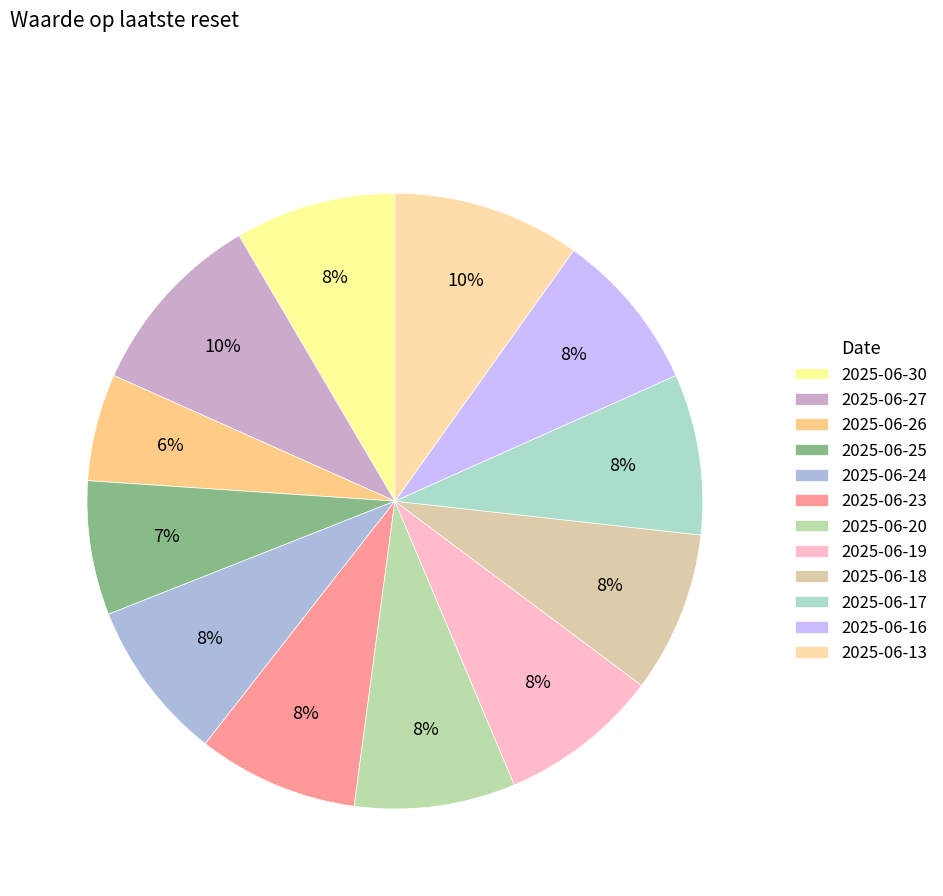

Rank the categories by value from highest to lowest.

2025-06-27, 2025-06-13, 2025-06-30, 2025-06-24, 2025-06-23, 2025-06-20, 2025-06-19, 2025-06-18, 2025-06-17, 2025-06-16, 2025-06-25, 2025-06-26